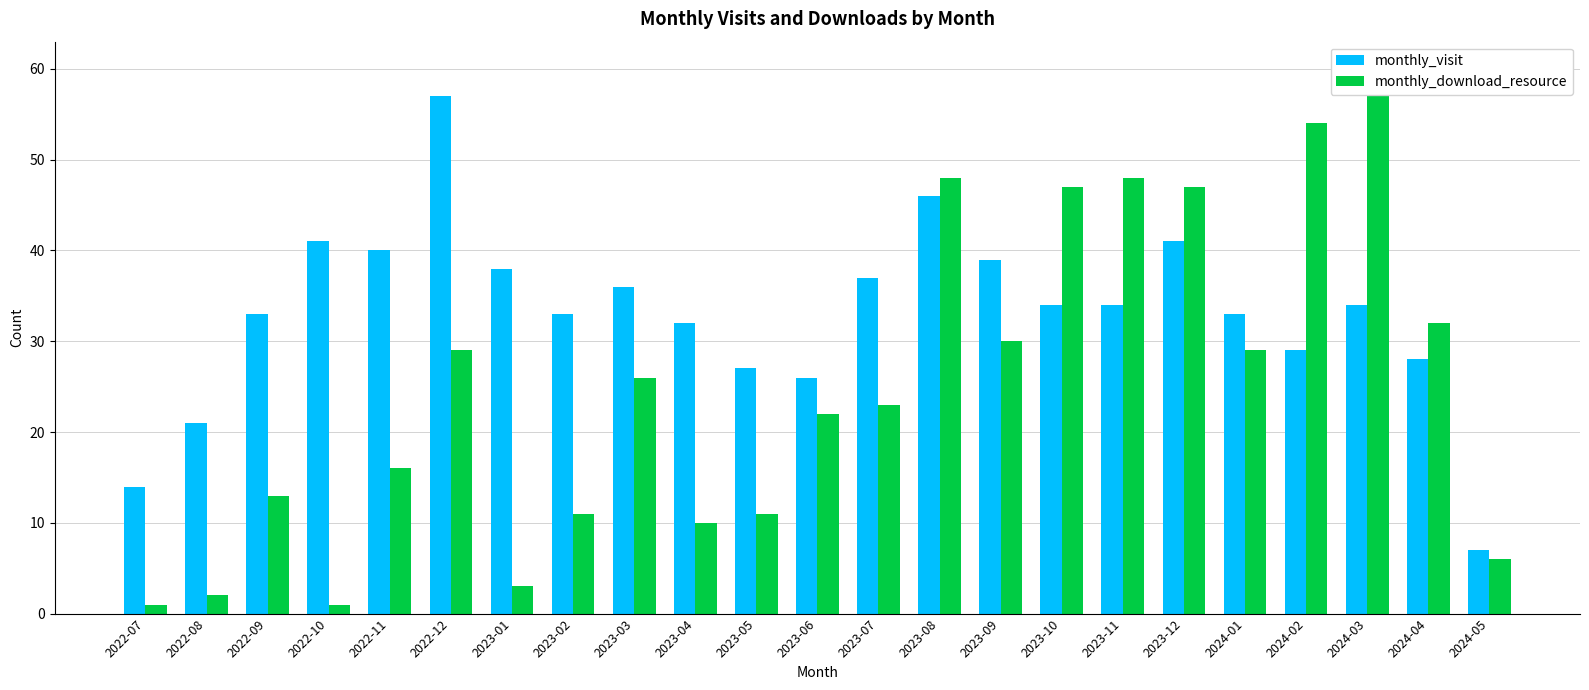

Reading left to right, transcribe all the data shown in this chart.

monthly_visit: 14	21	33	41	40	57	38	33	36	32	27	26	37	46	39	34	34	41	33	29	34	28	7
monthly_download_resource: 1	2	13	1	16	29	3	11	26	10	11	22	23	48	30	47	48	47	29	54	60	32	6